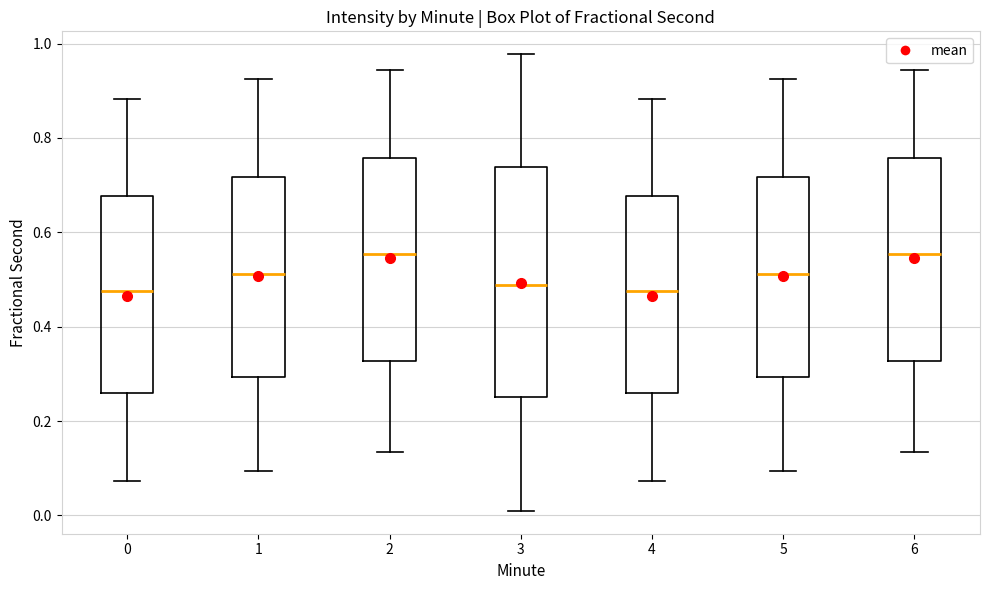

Which box is the tallest, from its lower edge to its upper edge?

3